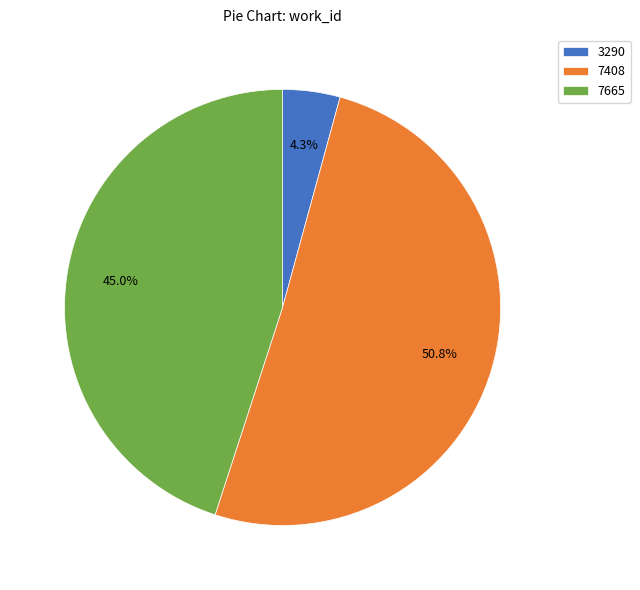

What is the ratio of the value at 7408 to the value at 7665?

1.1